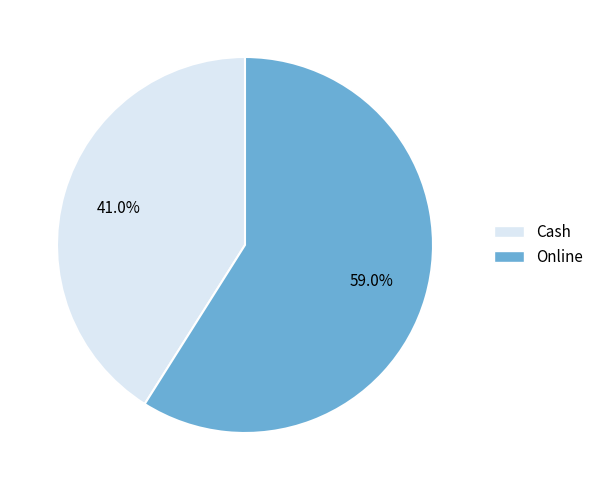

Count the number of slices in the pie.

2